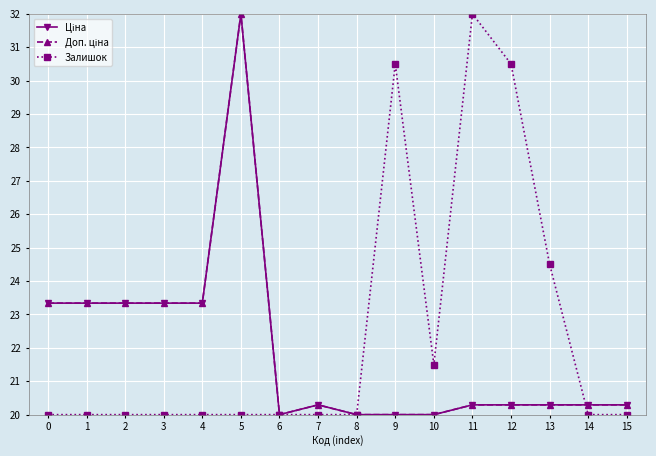

Where is the first local minimum for Залишок?

10